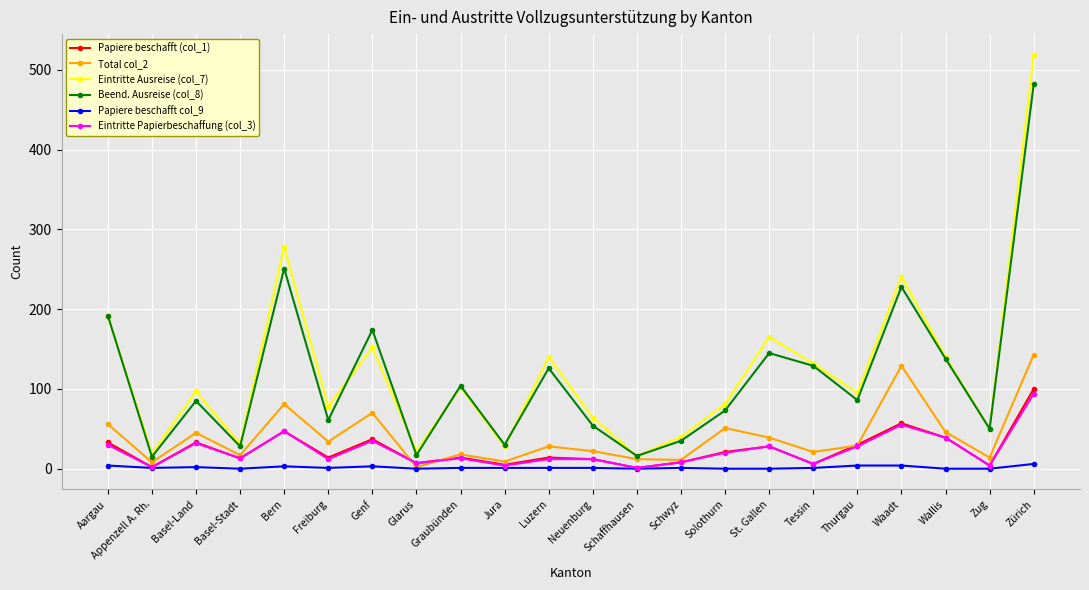

Which series has the largest total across all categories?

Eintritte Ausreise (col_7)